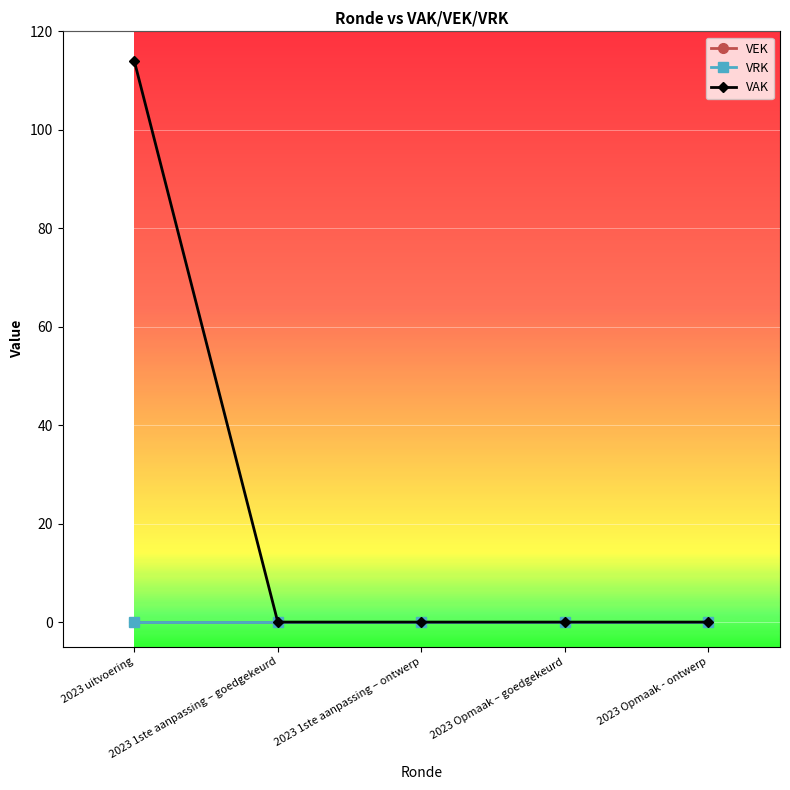

Does the chart have visible grid lines?

Yes